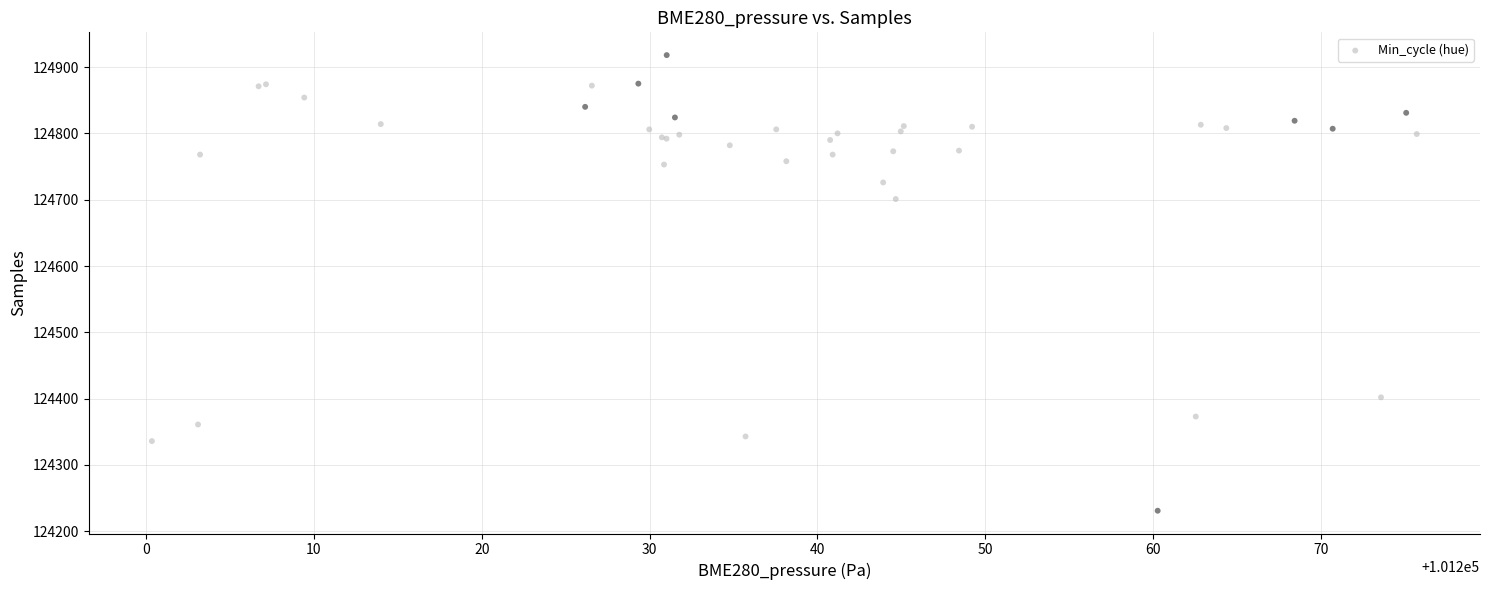

What Y value in the scatter plot is closest to 124574?

124701